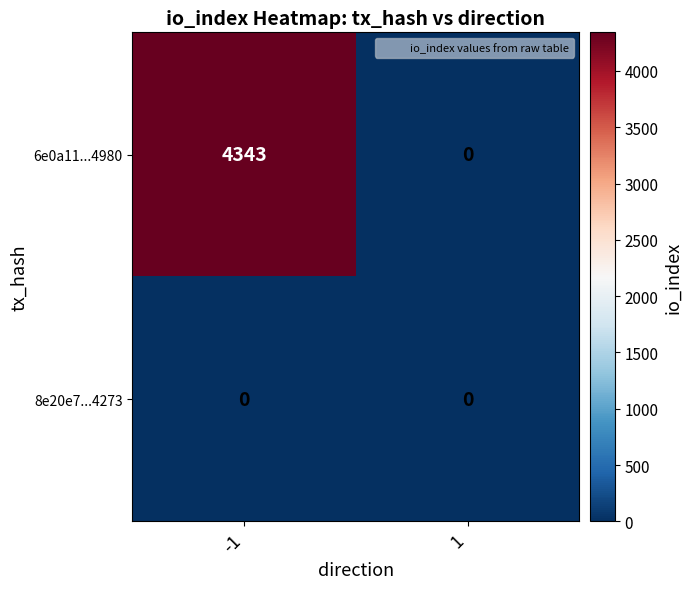

What is the difference between the maximum and minimum values in the 6e0a11...4980 series?

4343